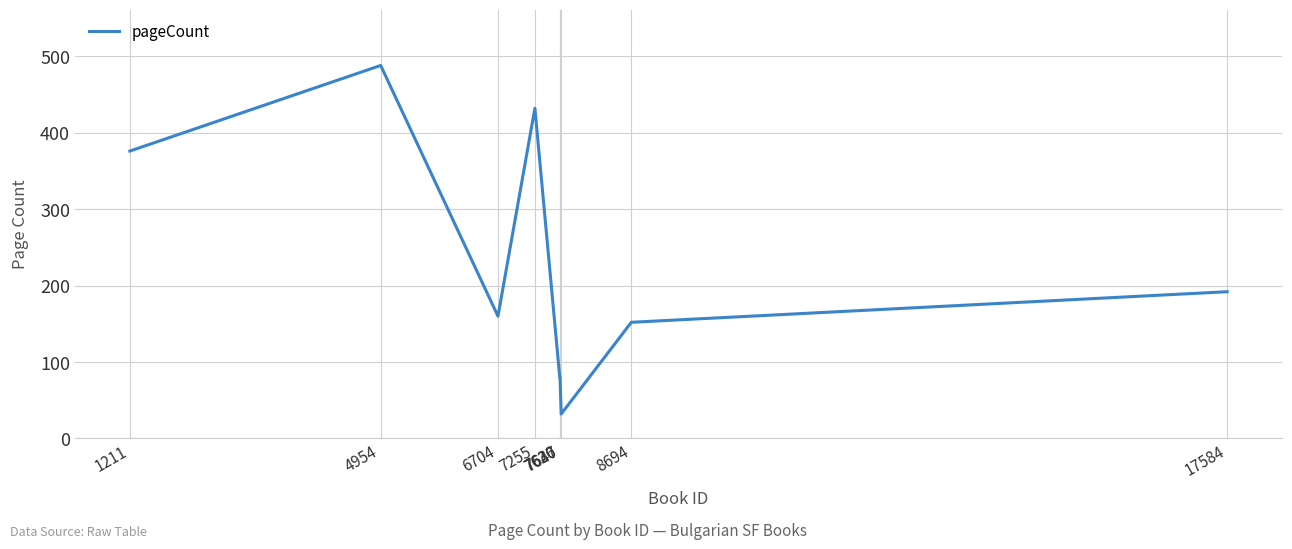

Which has a higher value, 1211 or 8694?

1211